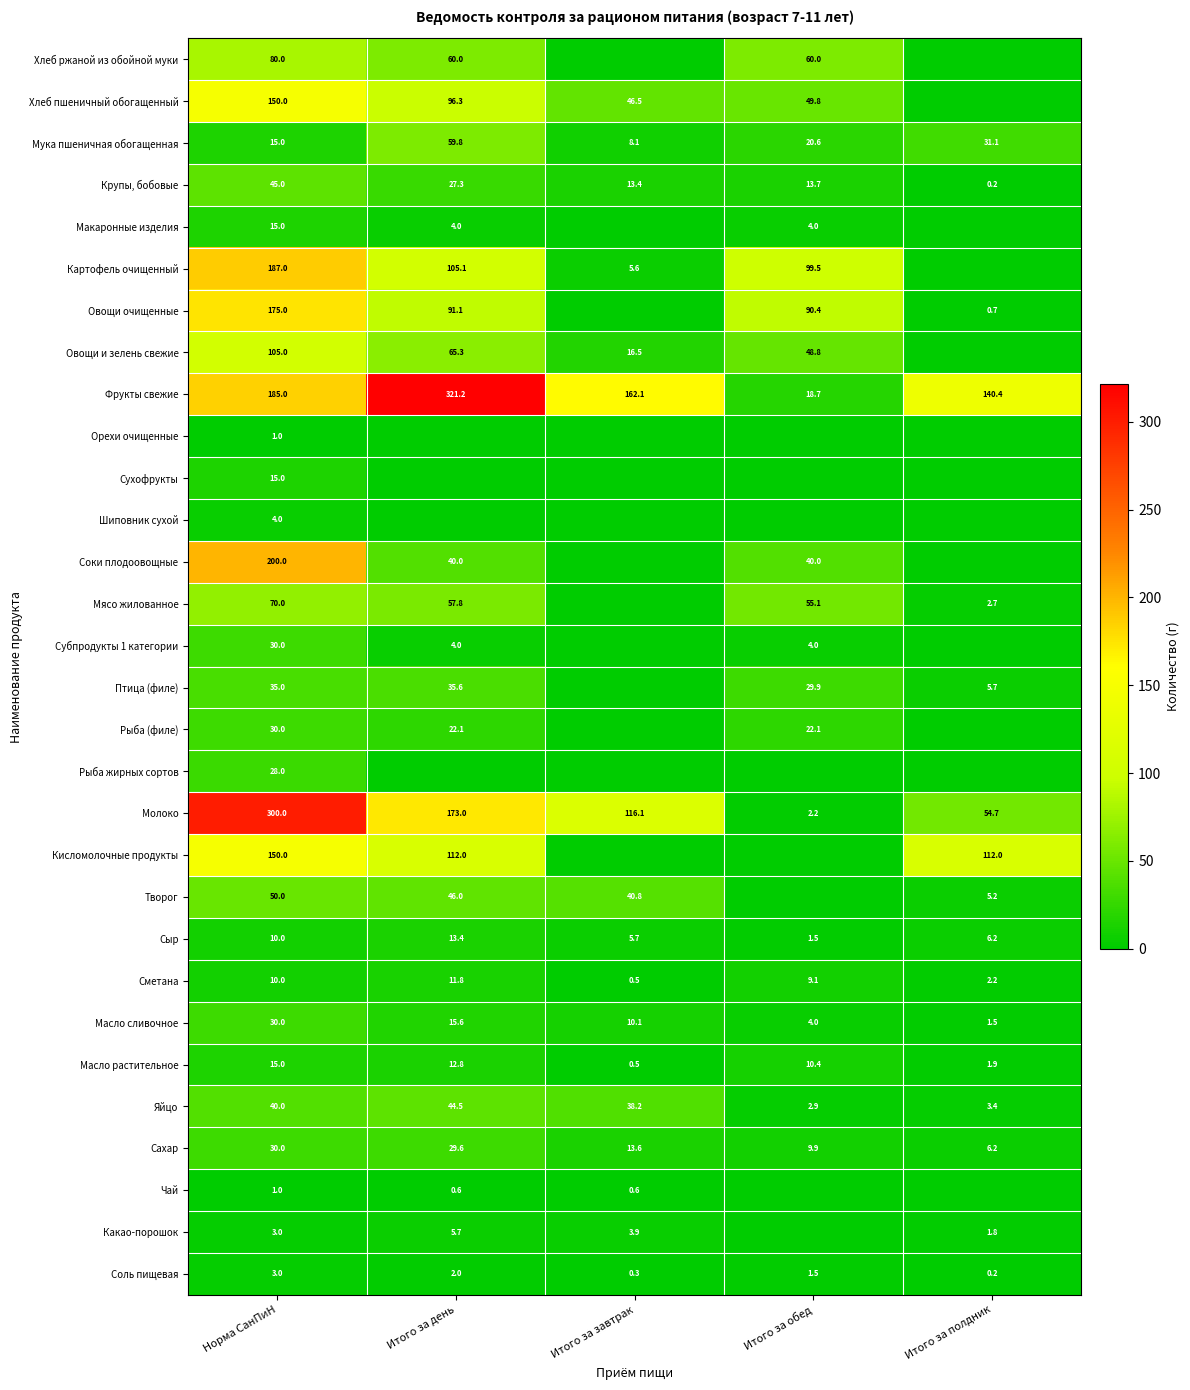

What is the average value of the Крупы, бобовые series?

19.9